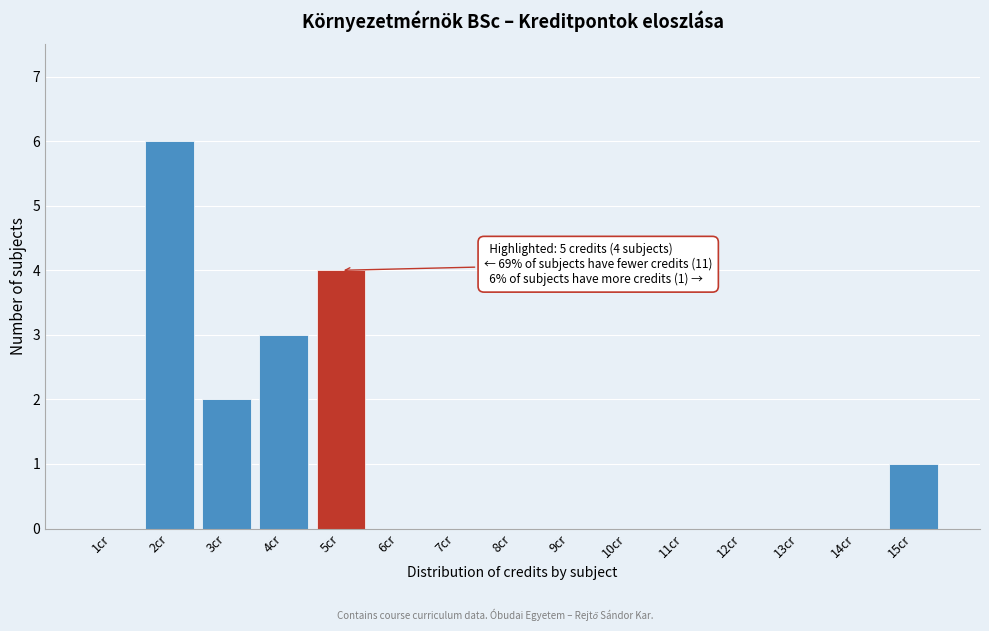

Which range on the x-axis has the tallest bar?

1.5 to 2.5